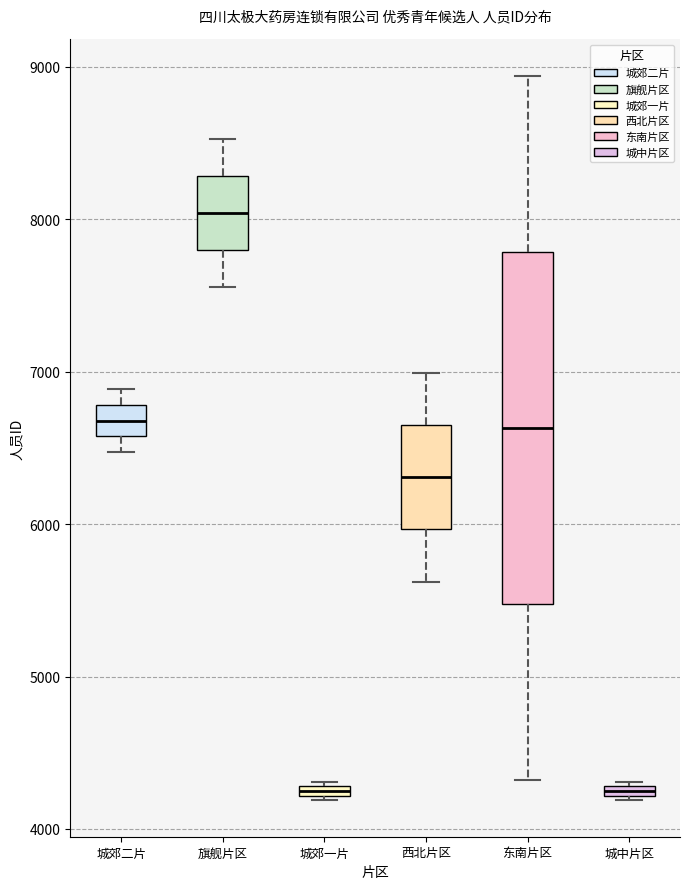

Where is the lower edge of the box for 城中片区 on the y-axis? The values are not printed on the chart, so give them approximately, as read against the axis.

4200